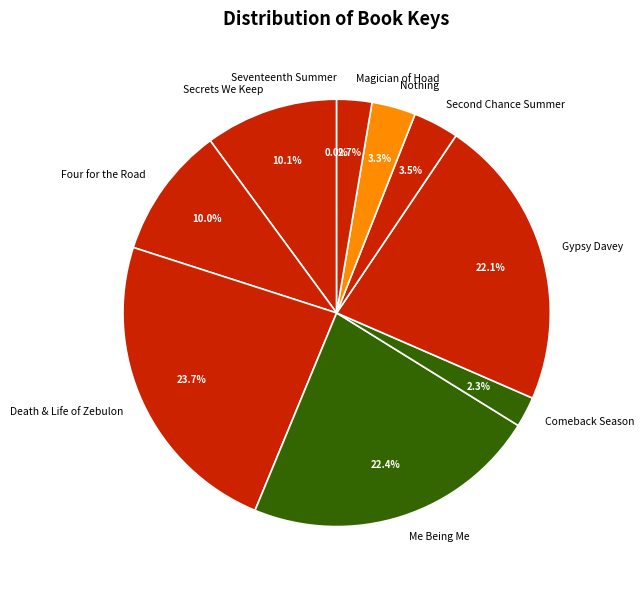

Which slice is the largest?

Death & Life of Zebulon